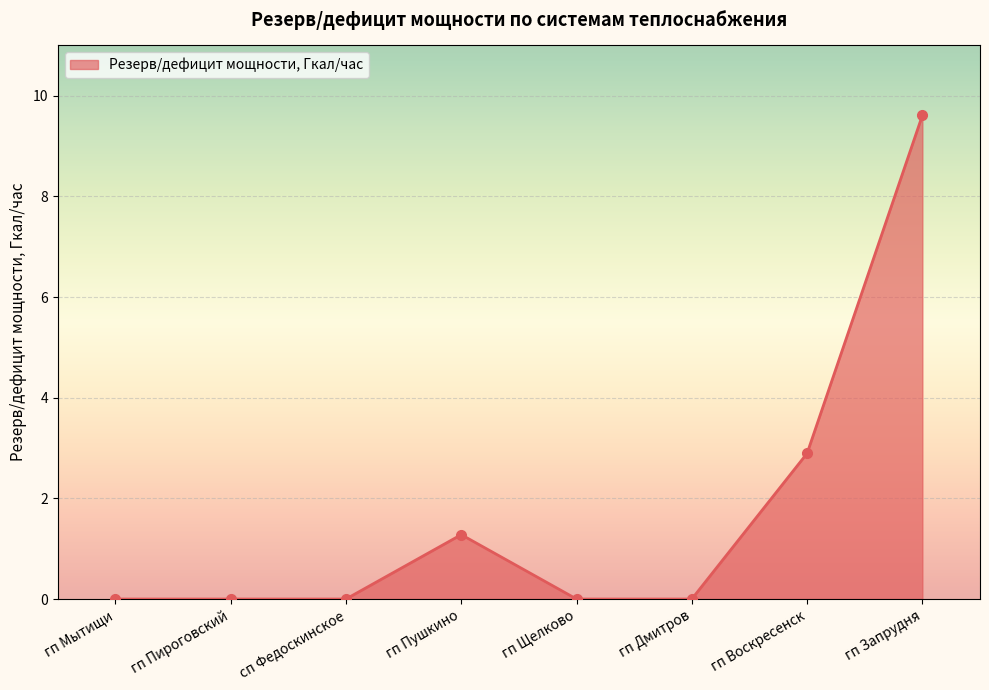

What is the maximum value shown in the chart?

9.6